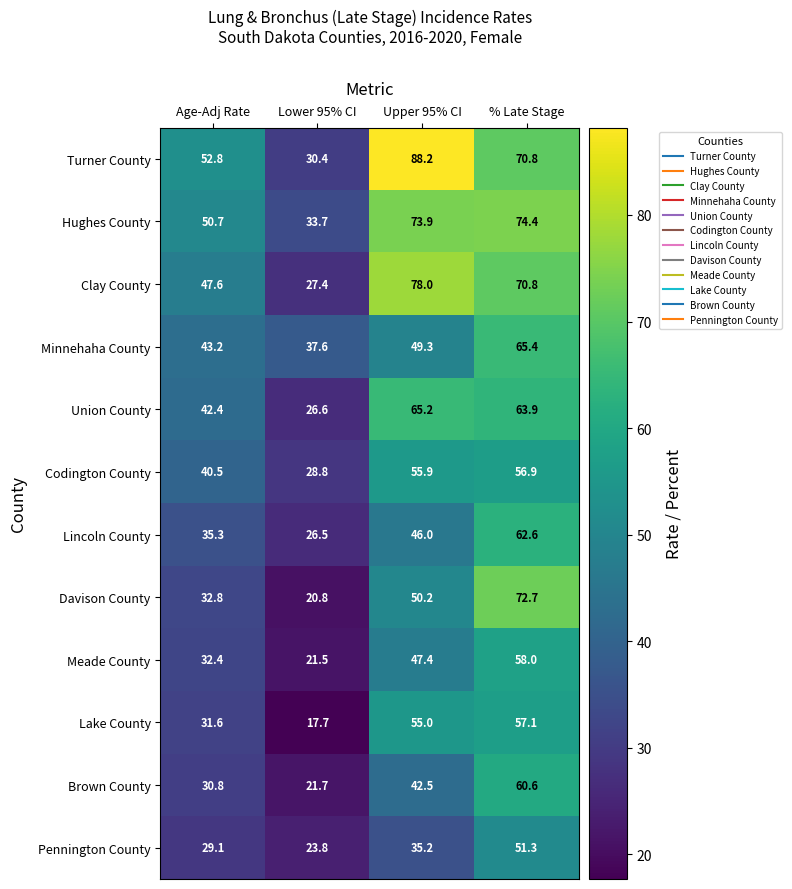

What is the sum of the Turner County values at Lower 95% CI and Age-Adj Rate?

83.2